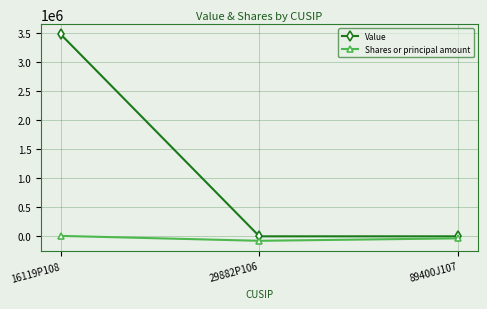

What is the sum of the Shares or principal amount values at 29882P106 and 89400J107?

-111819